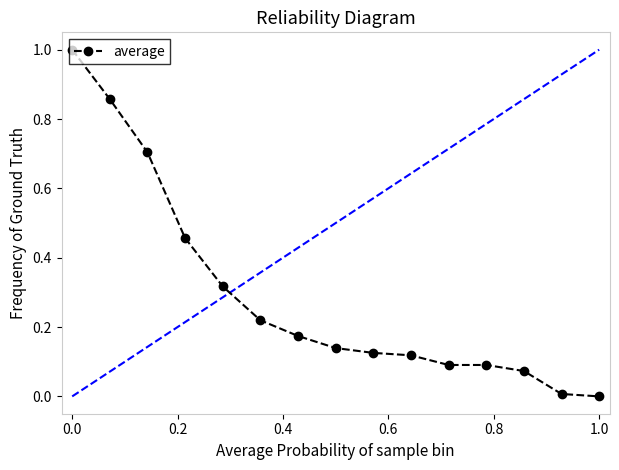

The value of average at 0.0 is 1.0. True or false?

True